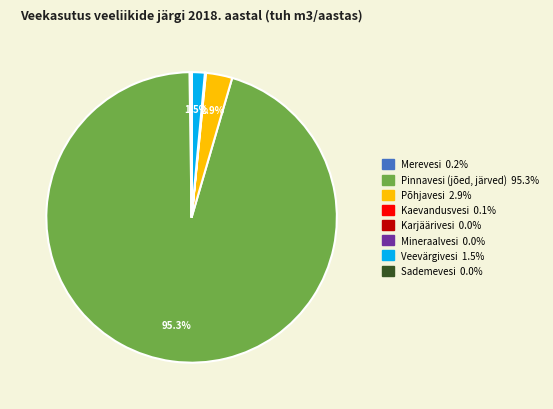

How much of the chart is everything except Pinnavesi (jõed, järved)?

4.7%